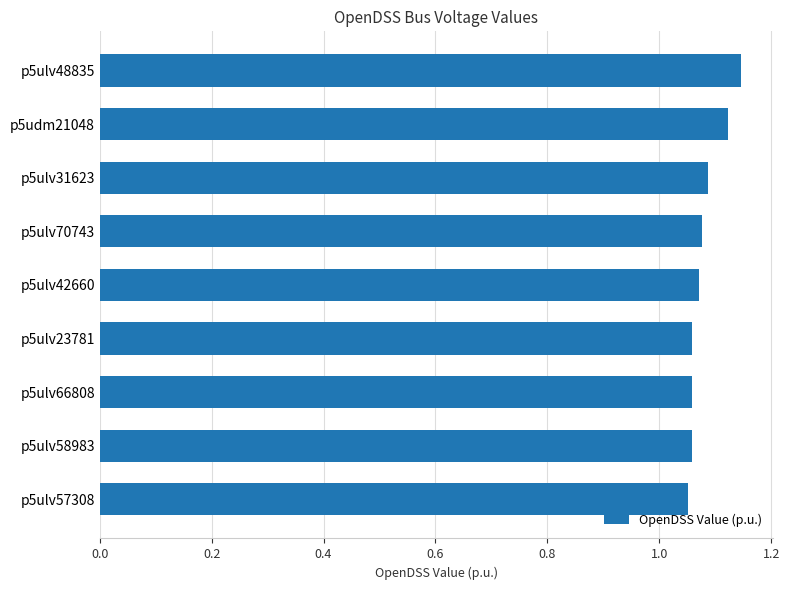

What is the ratio of the value at p5ulv23781 to the value at p5ulv57308?

1.0